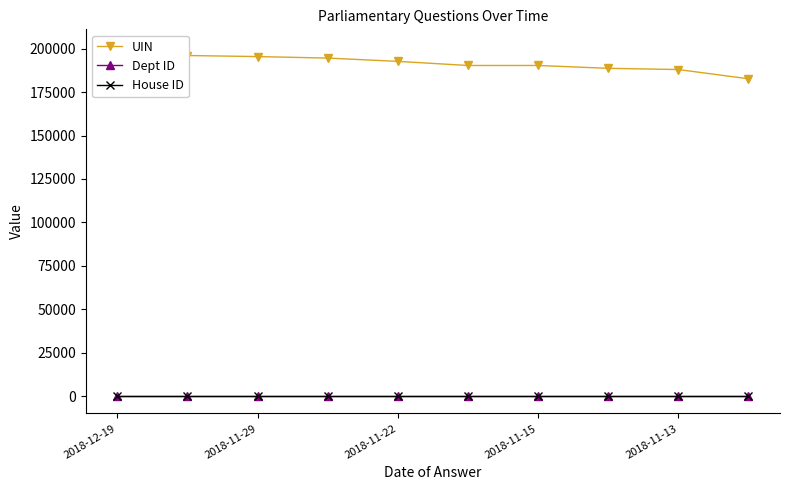

True or false: House ID and UIN cross at least once.

False